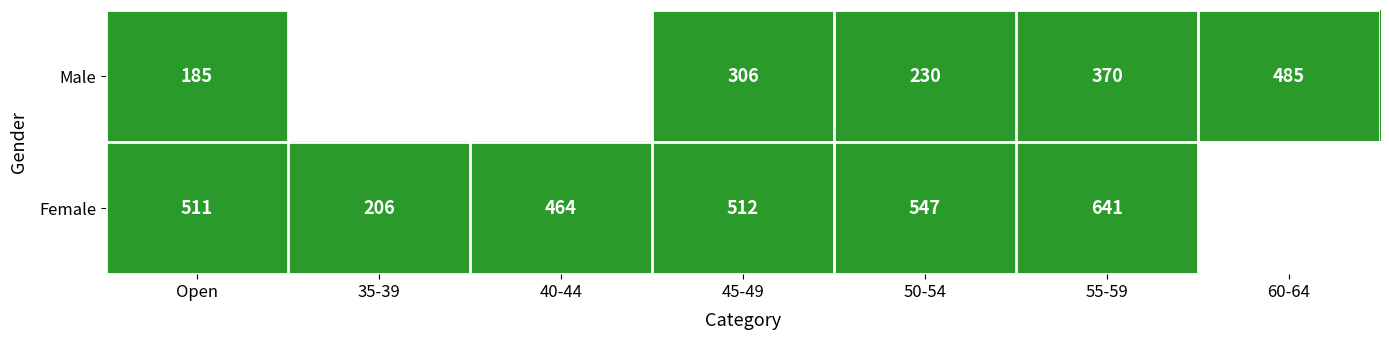

Between Open and 55-59, which series saw the biggest shift?

Male